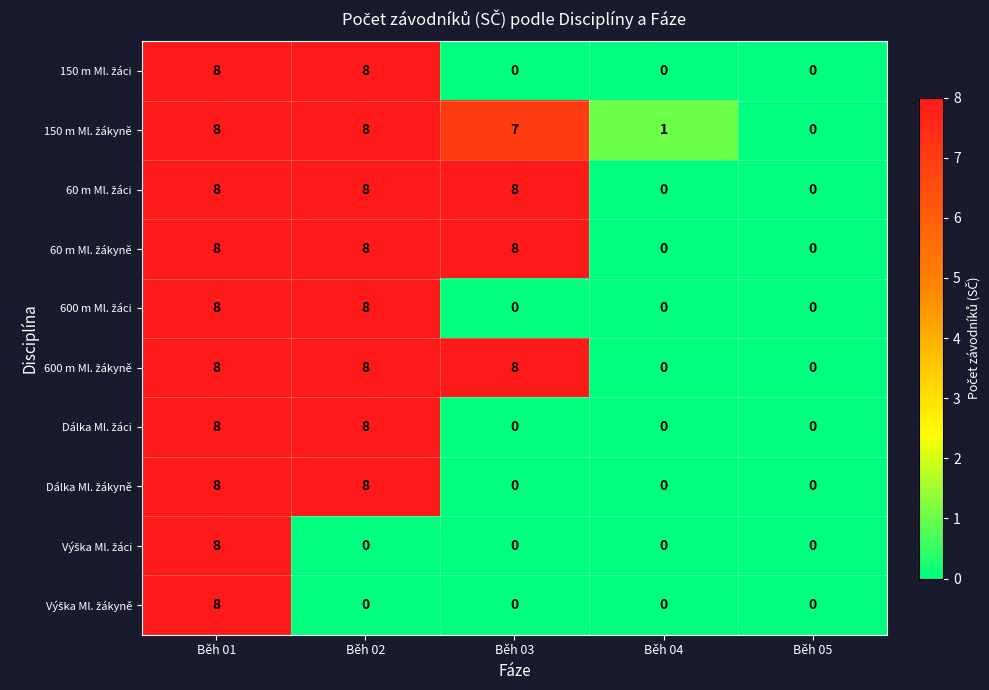

What is the total value across all series at Běh 02?

64